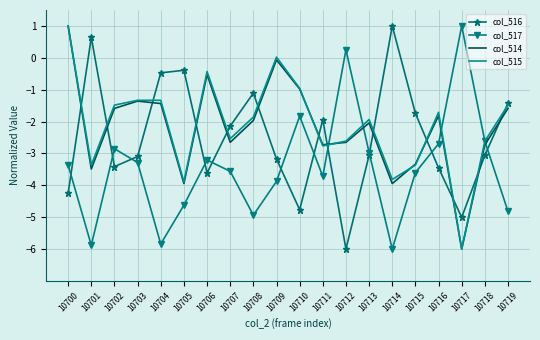

How many distinct data groups are displayed?

4